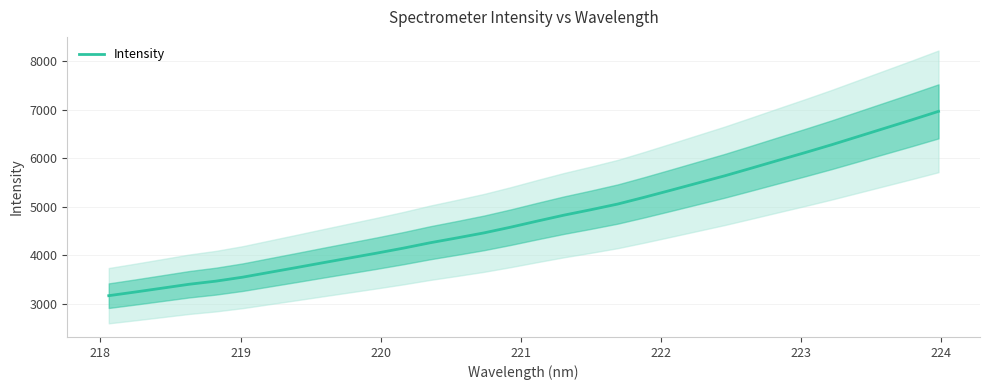

What is the minimum value for Intensity?

3165.1